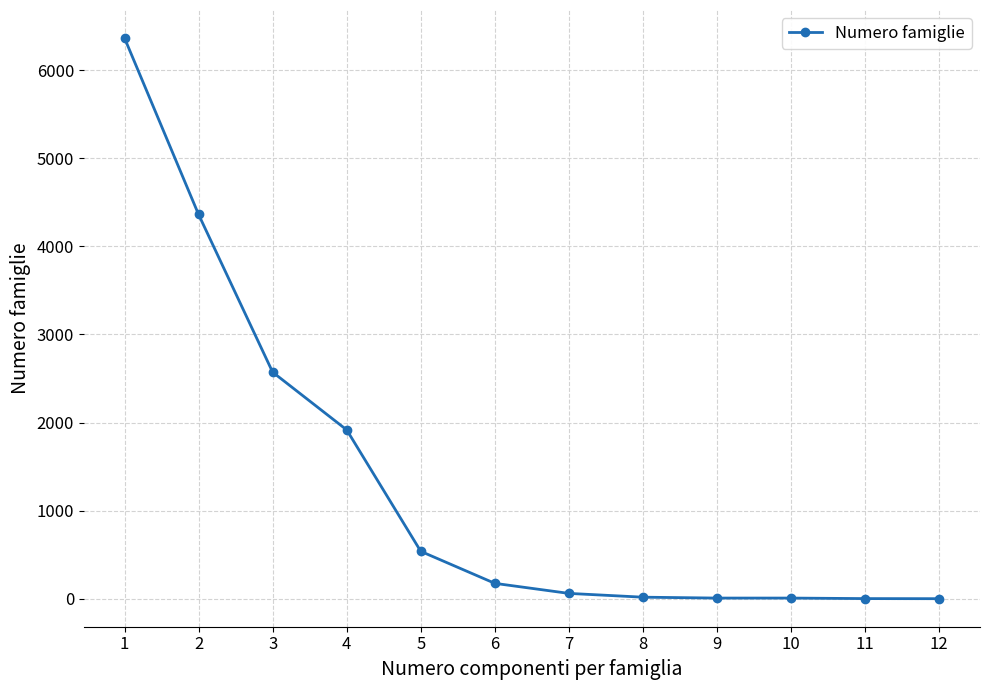

Is it true that the value at 6 is 176?

True